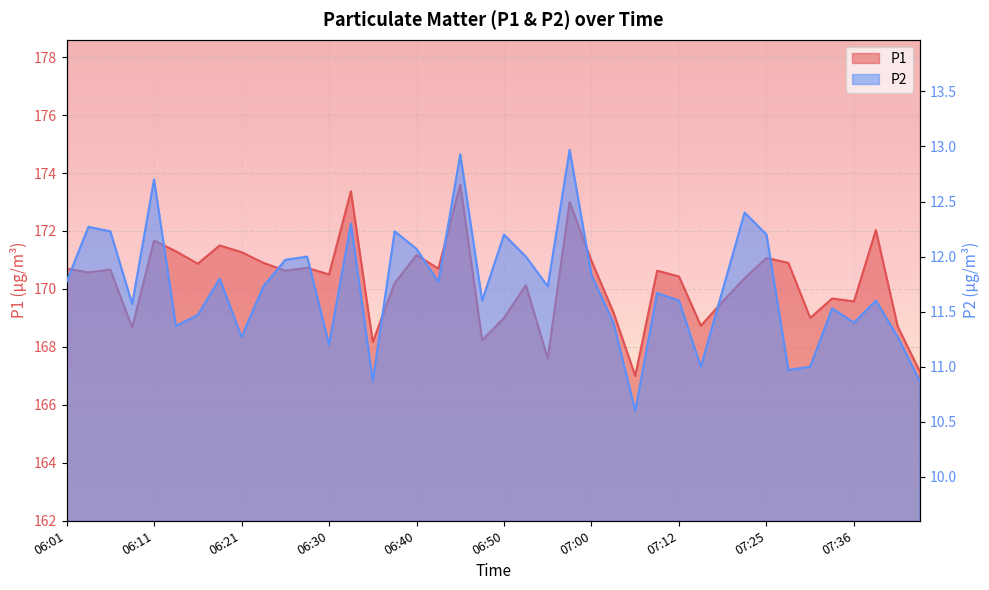

What is the difference between the maximum and minimum values in the P1 series?

6.6